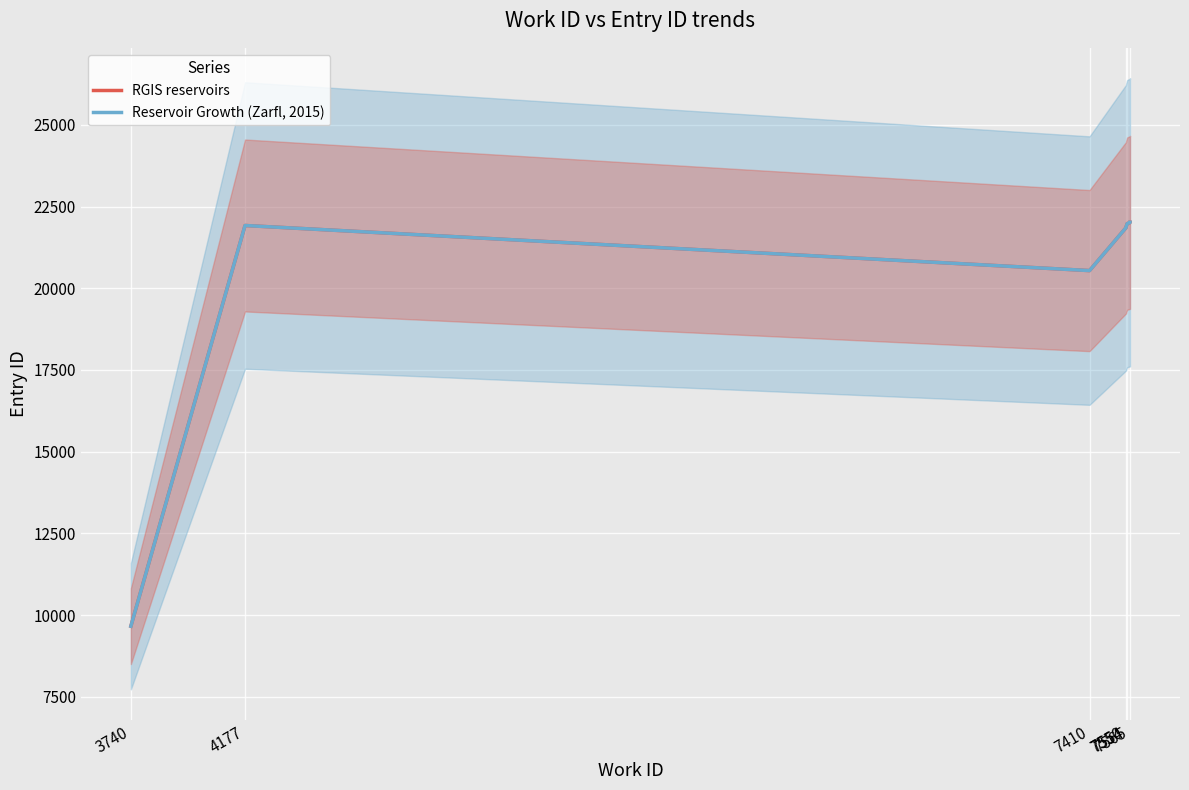

The Reservoir Growth (Zarfl, 2015) series shows 20542 at 7410. True or false?

True